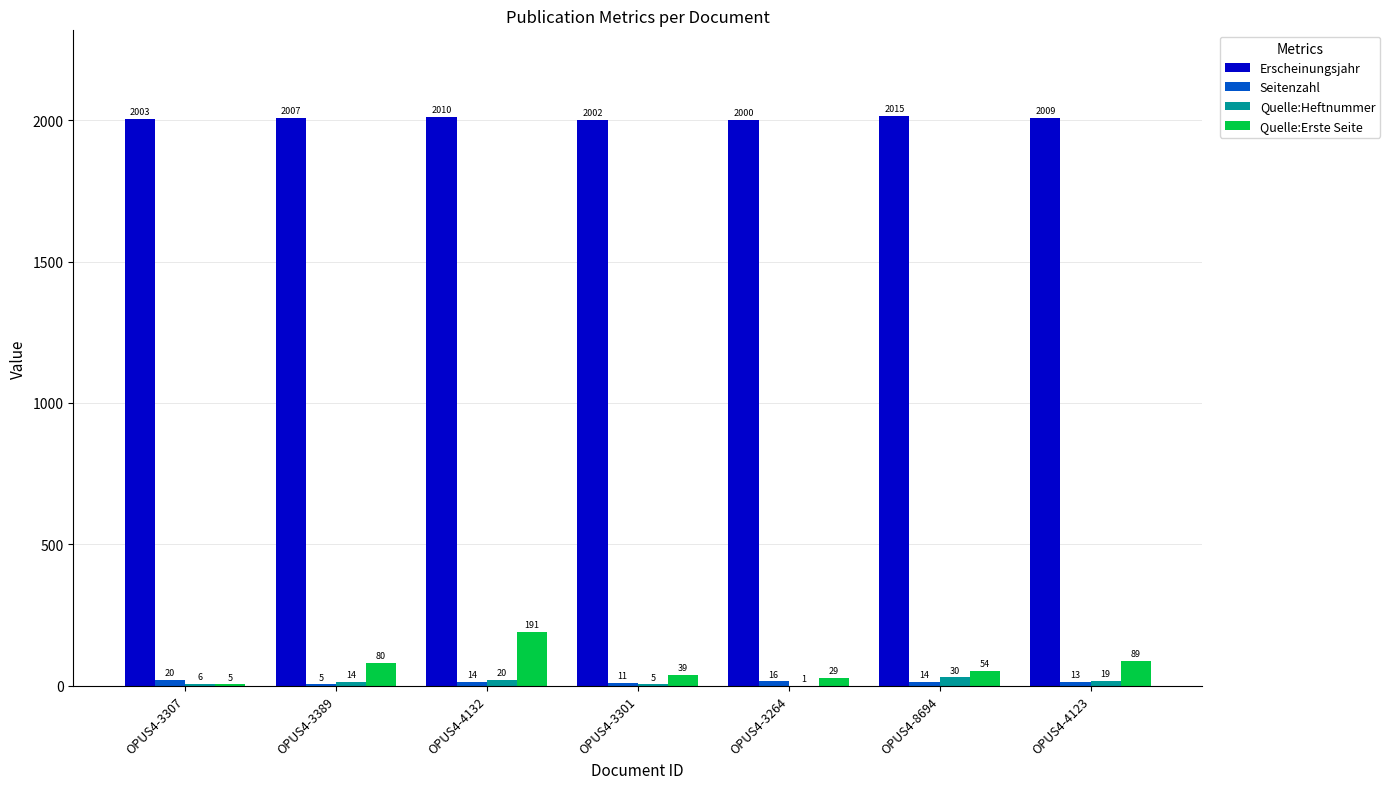

Where does the Quelle:Erste Seite series first go above 54?

OPUS4-3389